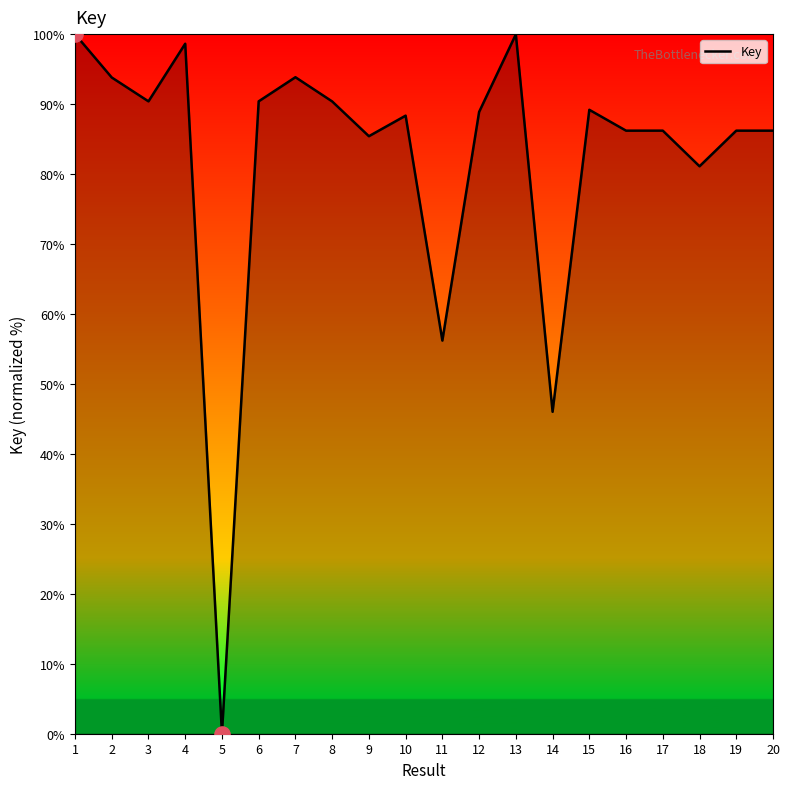

Which has a higher value, 15 or 8?

8